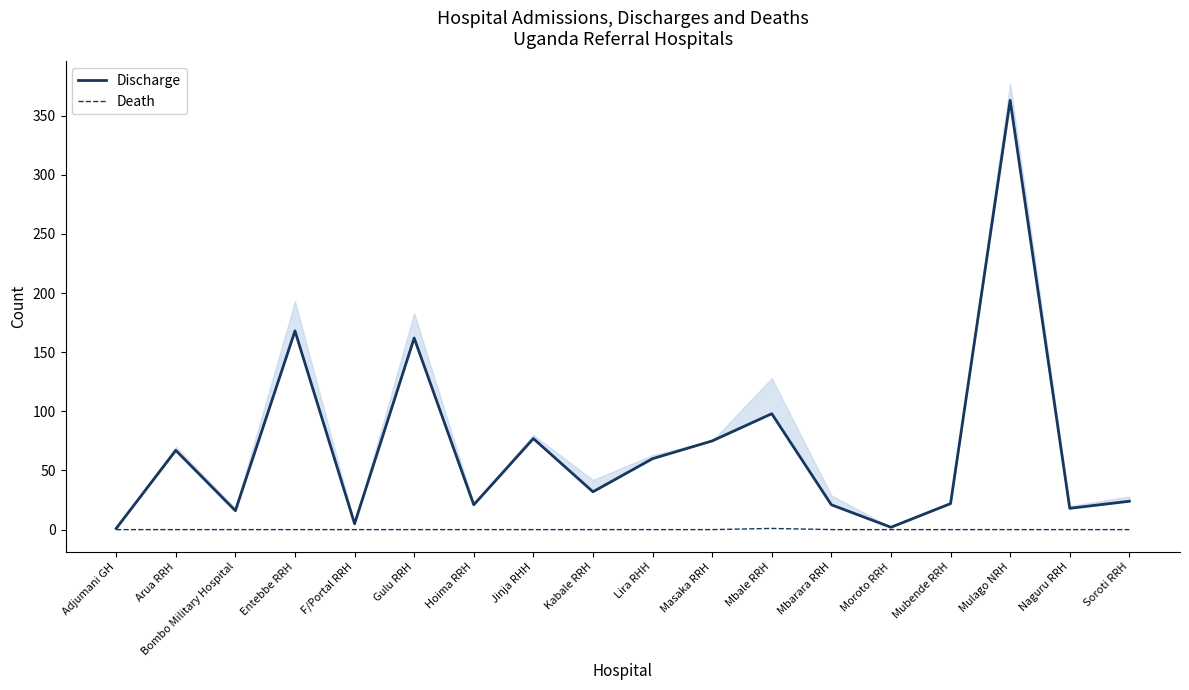

Count the number of data series in this chart.

2